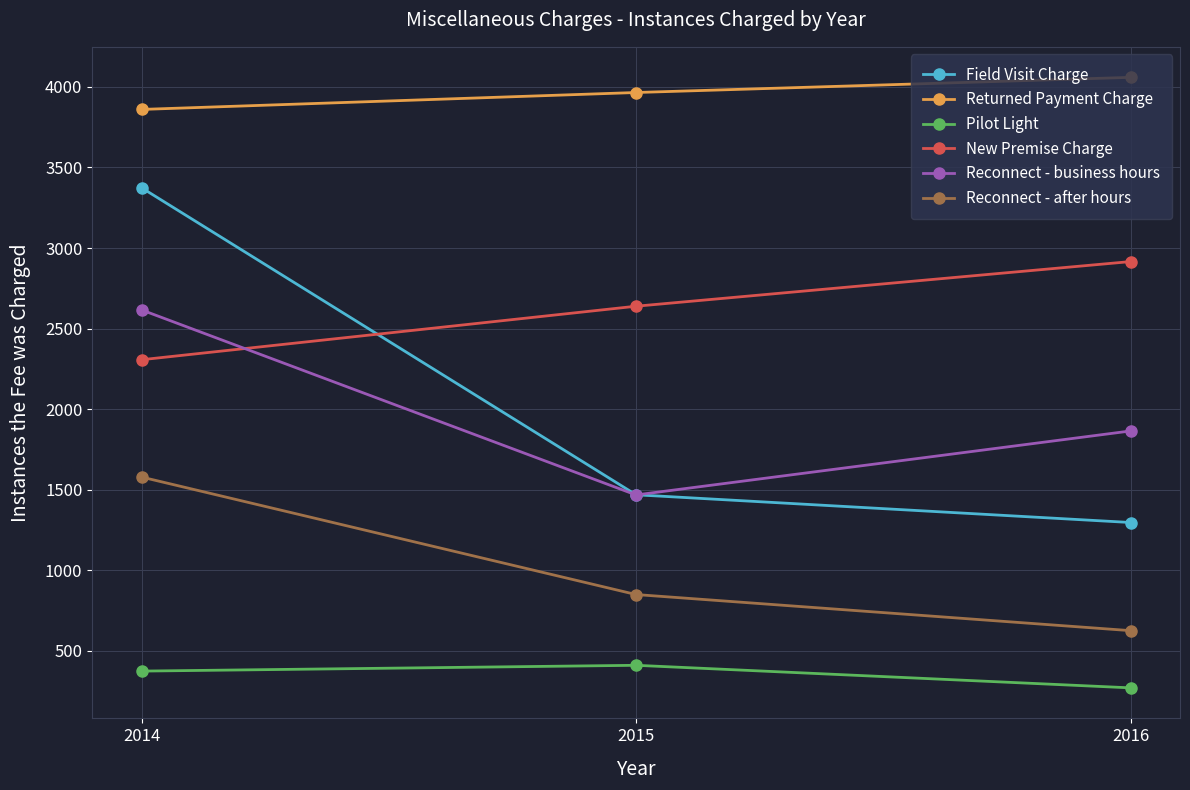

What is the lowest value of the Returned Payment Charge series?

3860